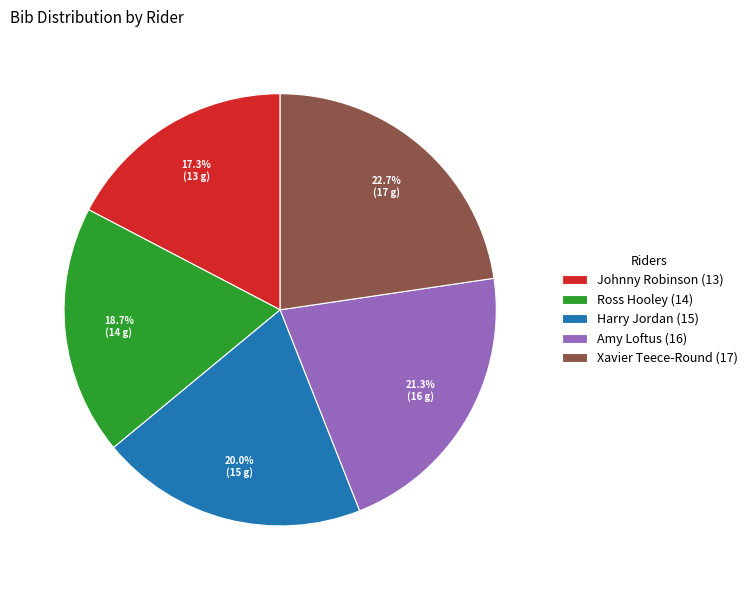

Which category has the smallest portion of the pie?

Johnny Robinson (13)